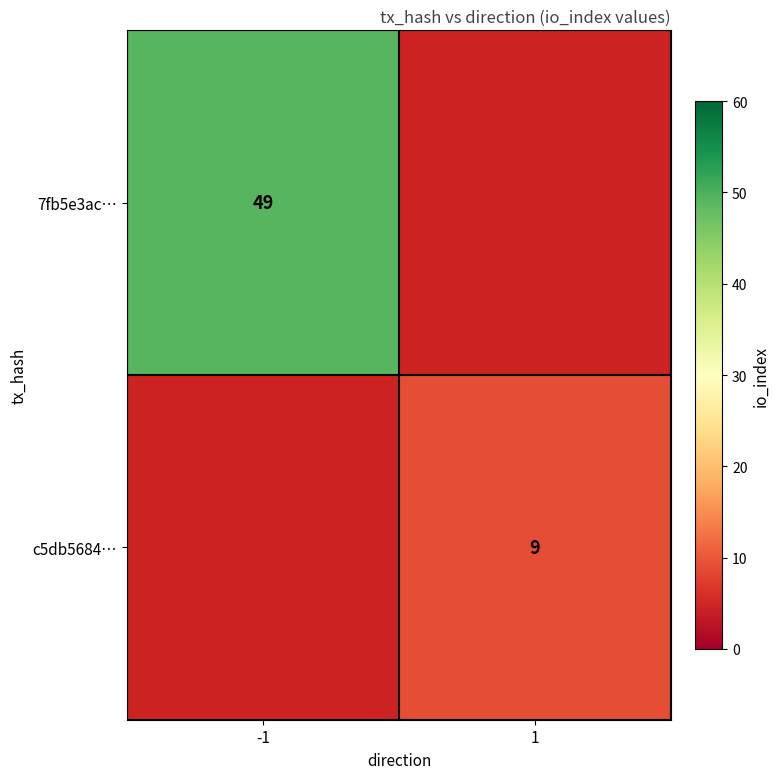

Is it true that 7fb5e3ac… equals 33 at -1?

False